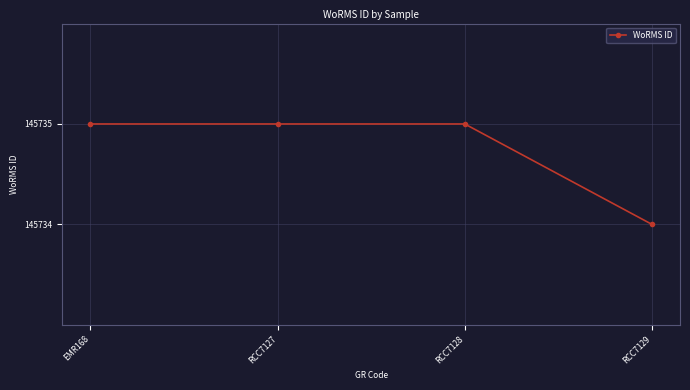

How many lines are shown in the chart?

1